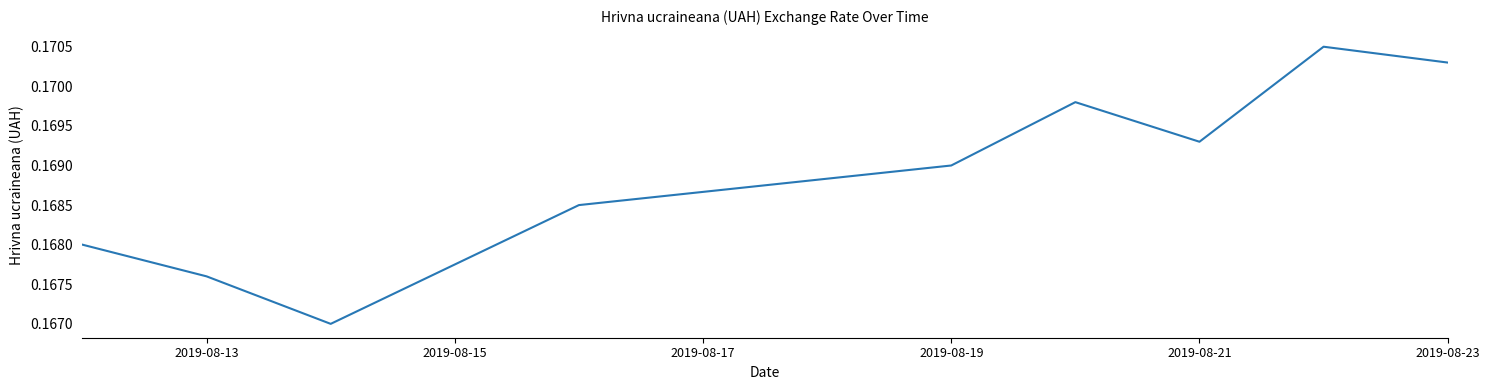

How many distinct data groups are displayed?

1